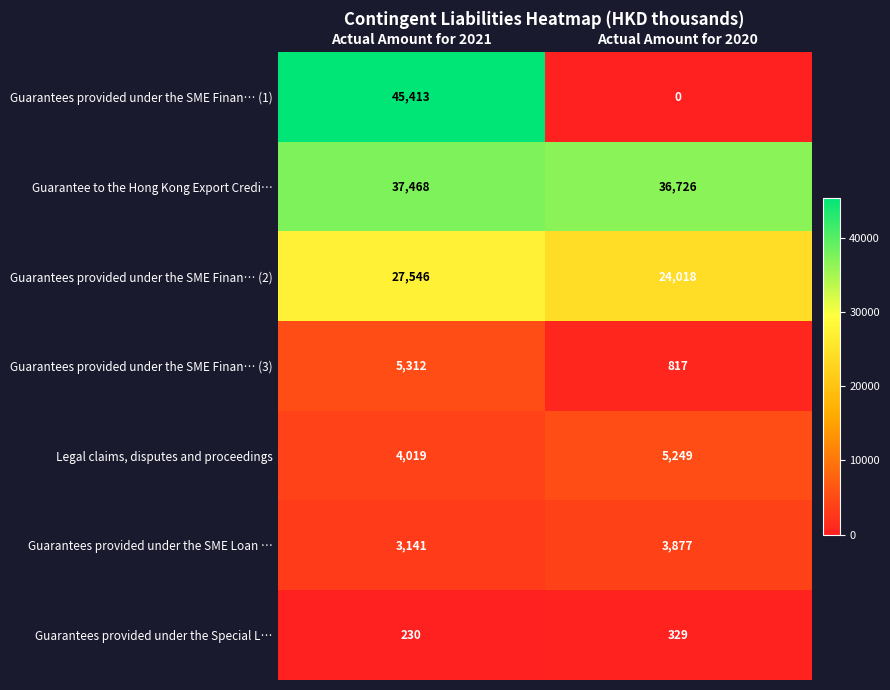

What is the total value across all series at Actual Amount for 2020?

71016